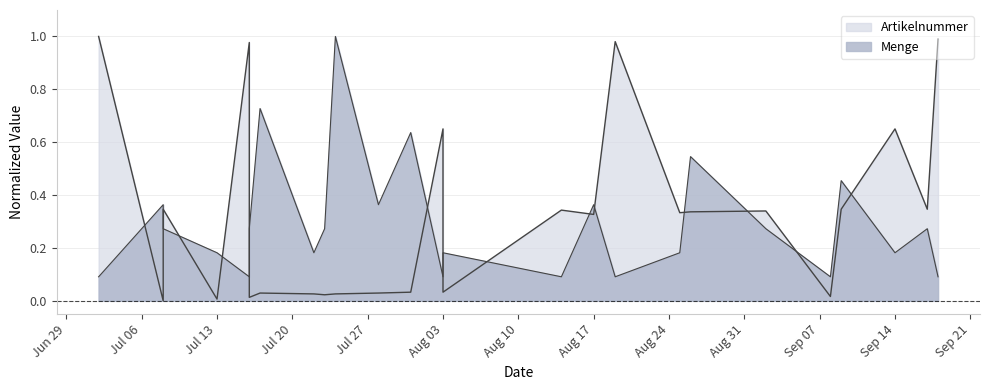

What is the greatest value displayed?

1.0